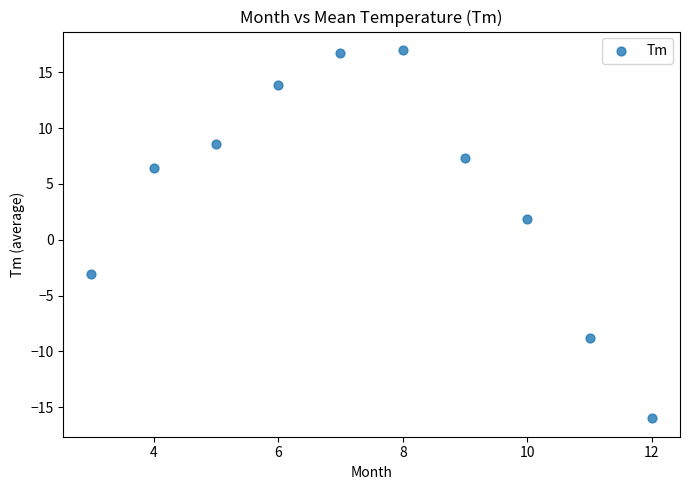

What is the average X value?

7.5